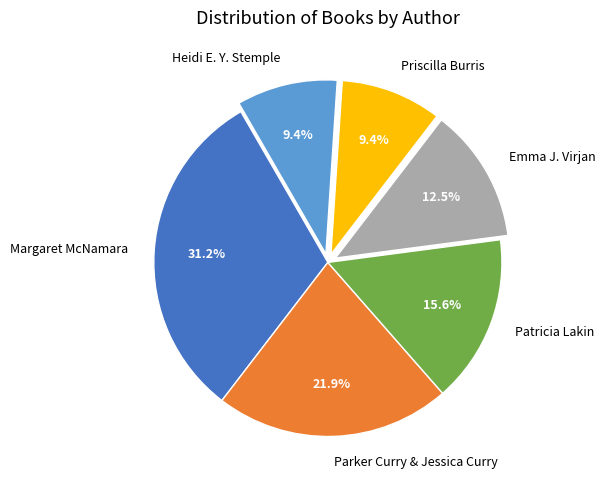

Which slice is the largest?

Margaret McNamara